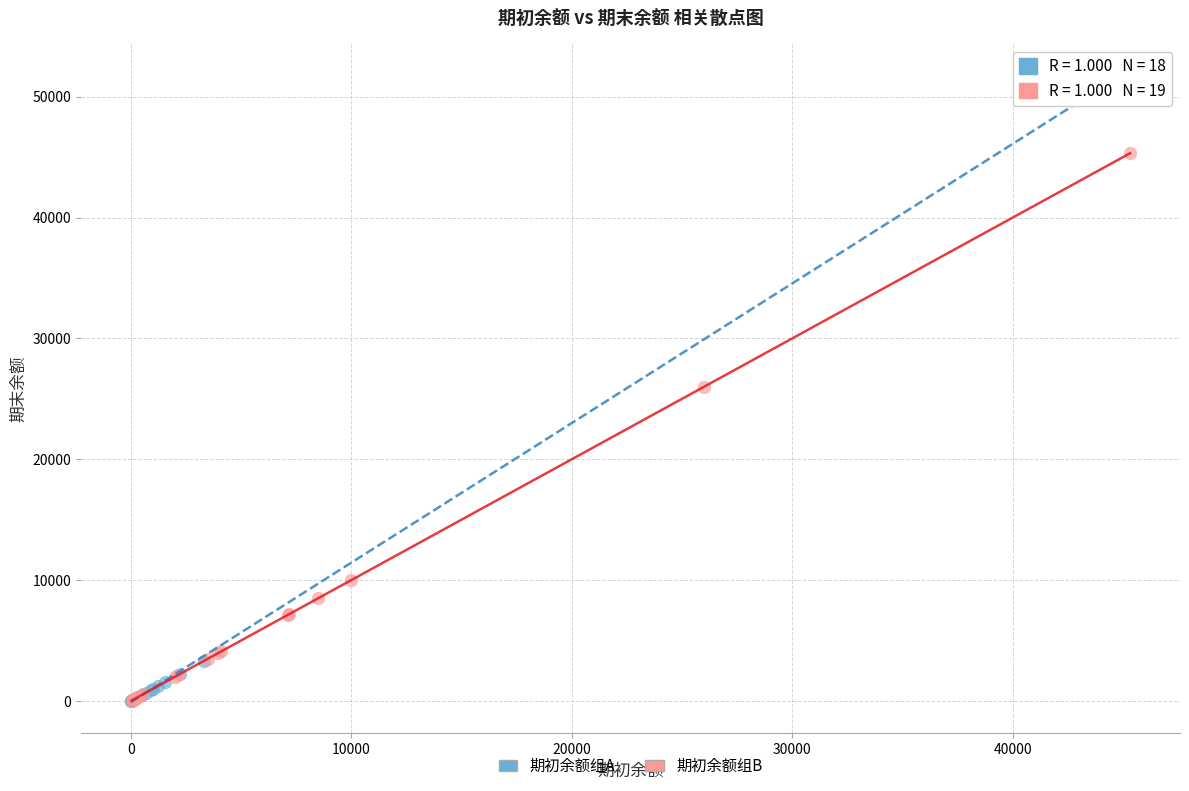

Which series has the largest Y range (max minus min)?

期初余额组A